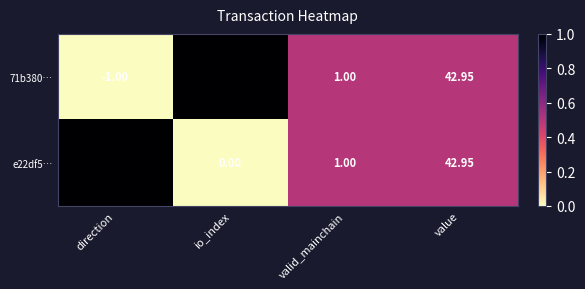

At which label is 71b380… closest to 20?

io_index